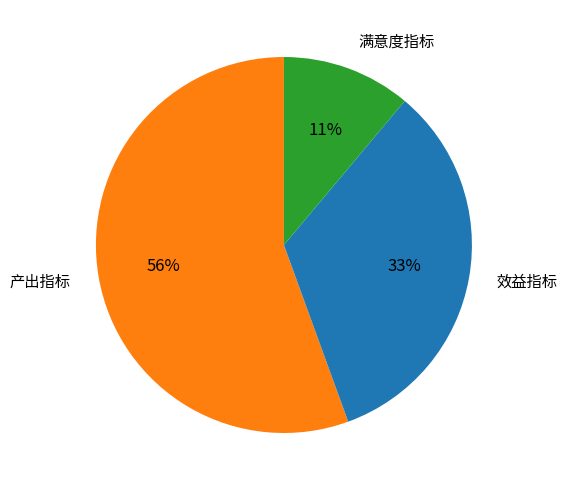

What is the smallest slice in the pie chart?

满意度指标